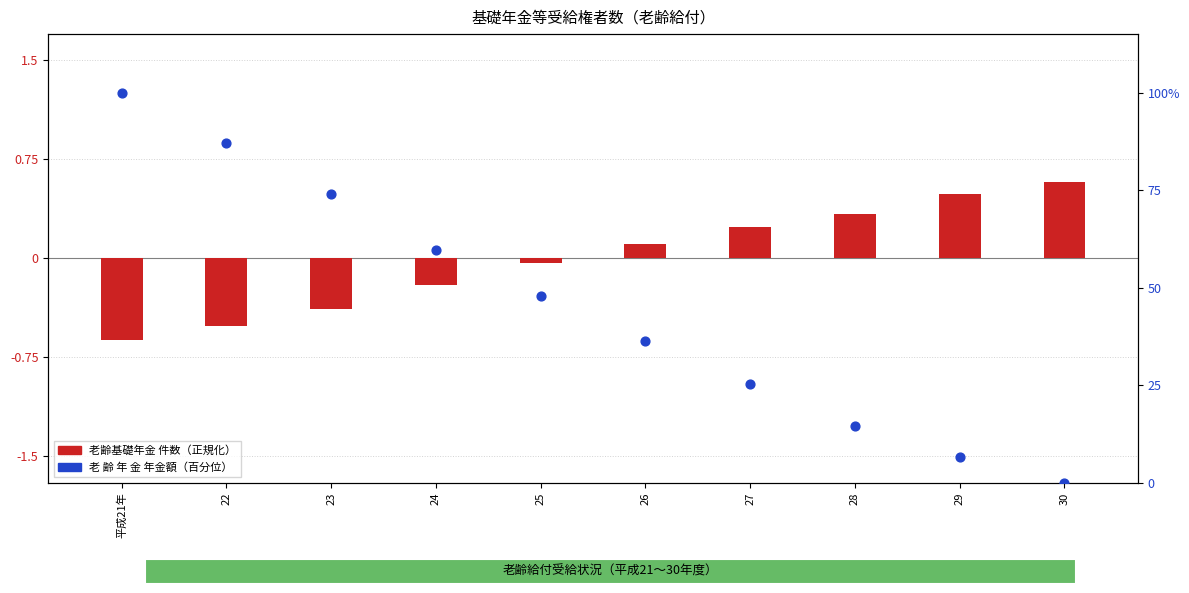

At which category is the sum across all series the highest?

平成21年